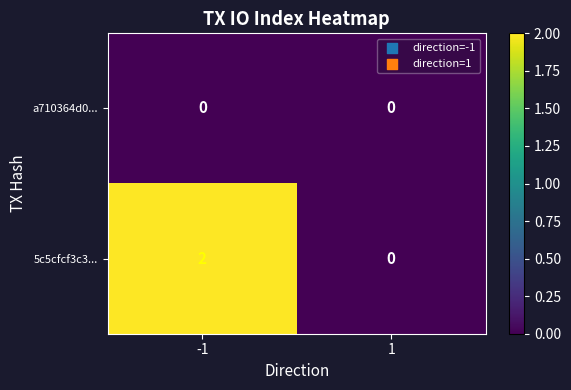

List the series in order of their overall mean, lowest first.

a710364d0..., 5c5cfcf3c3...